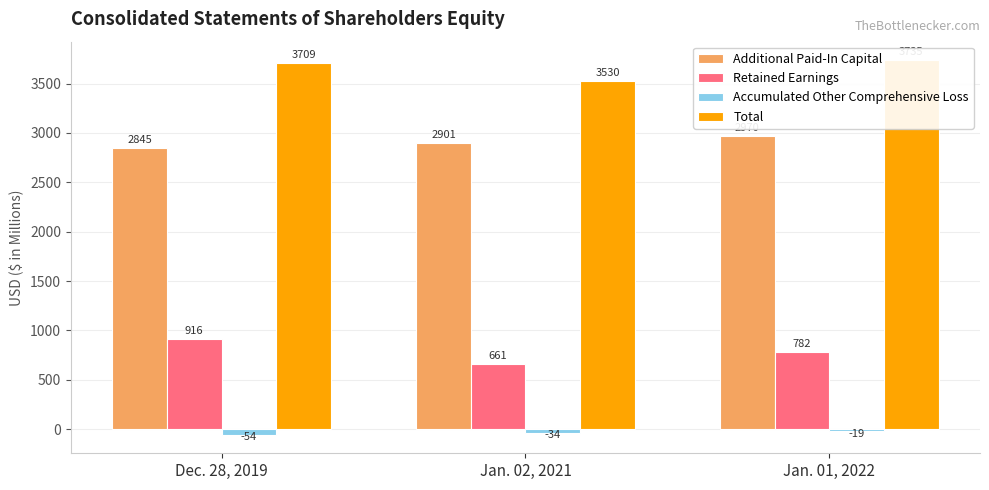

What is the lowest value of the Additional Paid-In Capital series?

2845